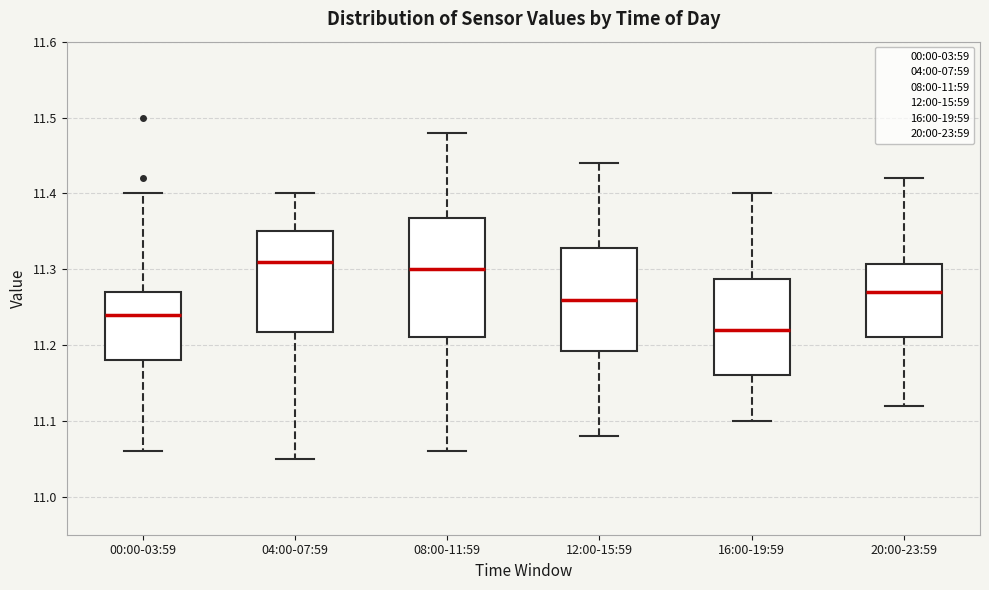

Which box has the lowest median line?

16:00-19:59